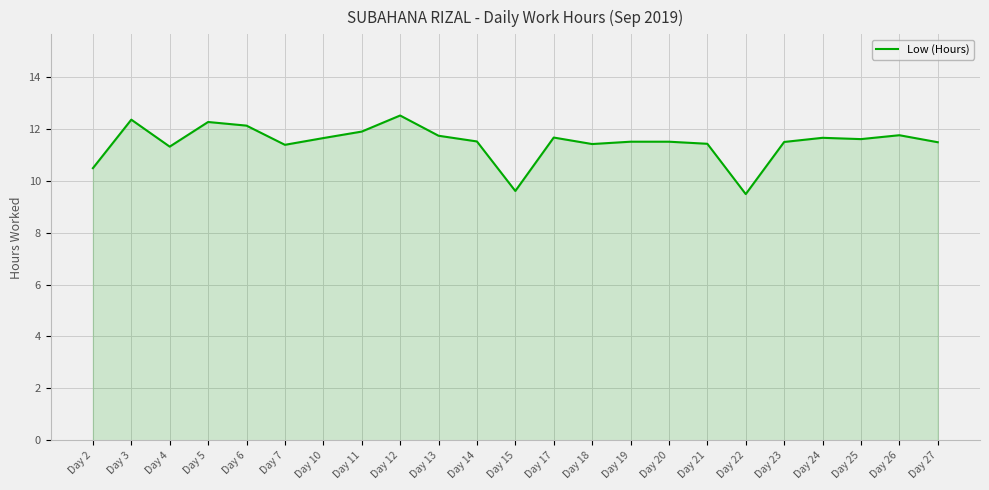

What is the ratio of the value at Day 7 to the value at Day 19?

1.0